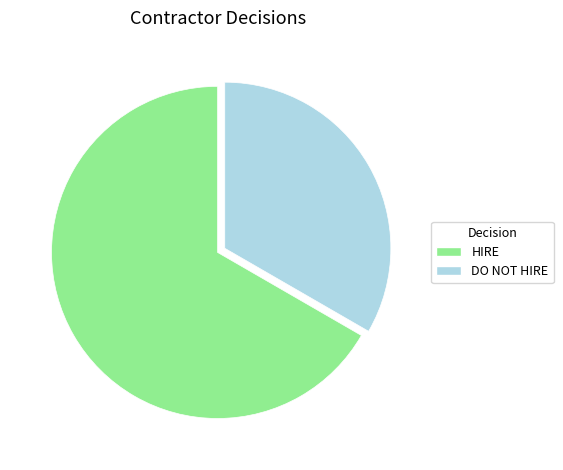

Do DO NOT HIRE and HIRE together represent more than half of the pie?

Yes